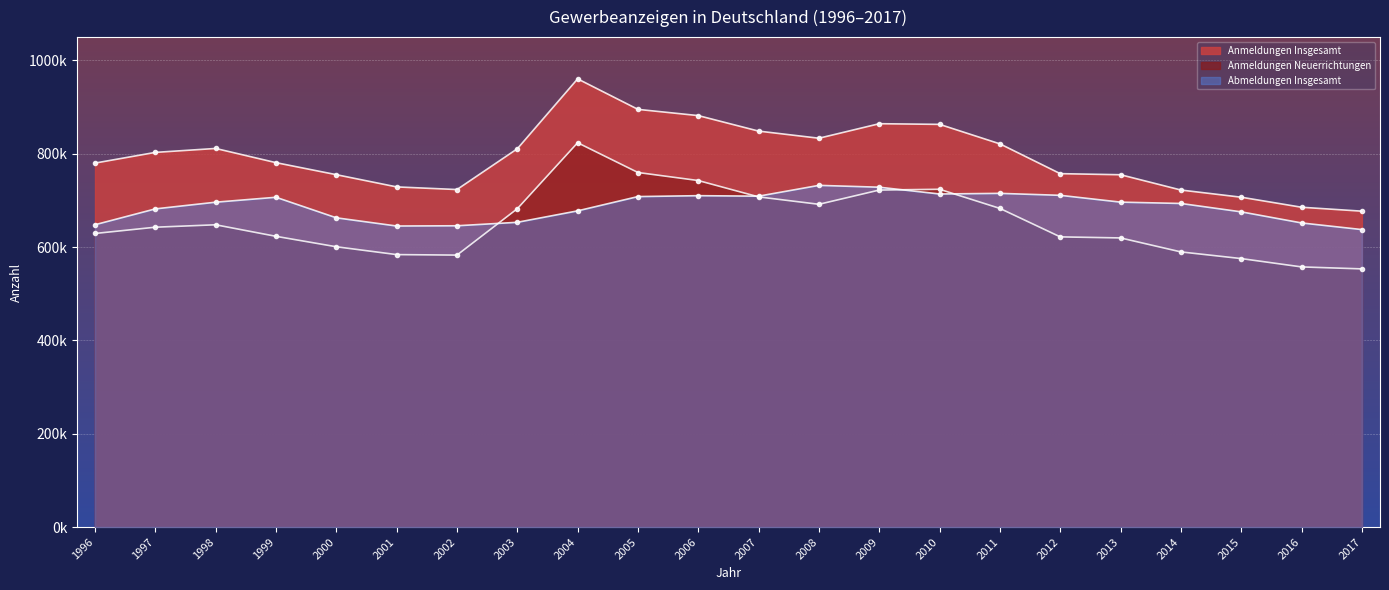

True or false: Anmeldungen Insgesamt and Anmeldungen Neuerrichtungen intersect in this chart.

False